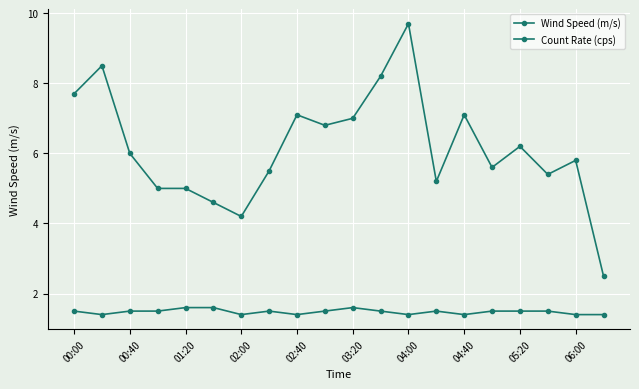

How many series are shown in this chart?

2